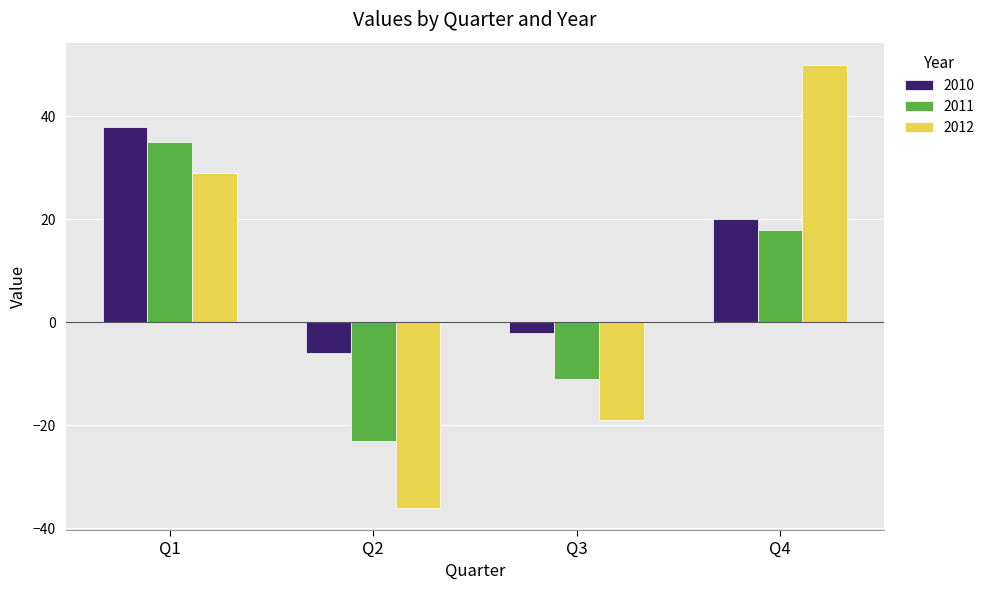

The 2010 series shows -9 at Q2. True or false?

False